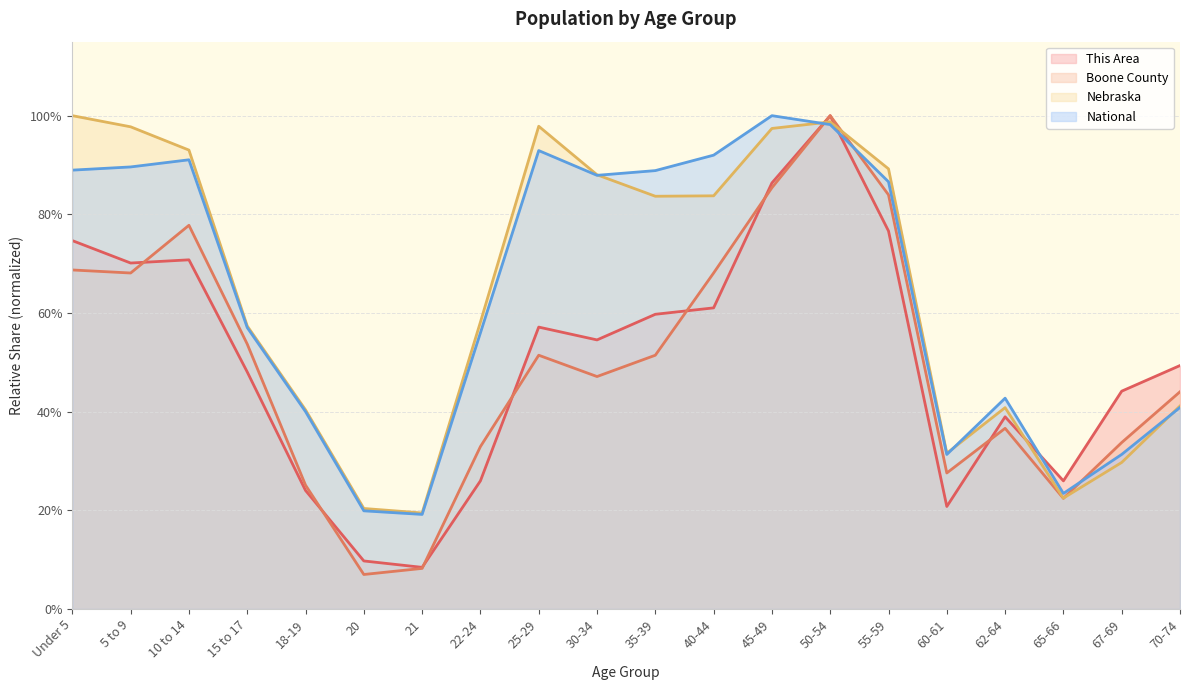

Reading left to right, transcribe all the data shown in this chart.

This Area: Under 5=0.7	5 to 9=0.7	10 to 14=0.7	15 to 17=0.5	18-19=0.2	20=0.1	21=0.1	22-24=0.3	25-29=0.6	30-34=0.5	35-39=0.6	40-44=0.6	45-49=0.9	50-54=1.0	55-59=0.8	60-61=0.2	62-64=0.4	65-66=0.3	67-69=0.4	70-74=0.5
Boone County: Under 5=0.7	5 to 9=0.7	10 to 14=0.8	15 to 17=0.5	18-19=0.3	20=0.1	21=0.1	22-24=0.3	25-29=0.5	30-34=0.5	35-39=0.5	40-44=0.7	45-49=0.9	50-54=1.0	55-59=0.8	60-61=0.3	62-64=0.4	65-66=0.2	67-69=0.3	70-74=0.4
Nebraska: Under 5=1.0	5 to 9=1.0	10 to 14=0.9	15 to 17=0.6	18-19=0.4	20=0.2	21=0.2	22-24=0.6	25-29=1.0	30-34=0.9	35-39=0.8	40-44=0.8	45-49=1.0	50-54=1.0	55-59=0.9	60-61=0.3	62-64=0.4	65-66=0.2	67-69=0.3	70-74=0.4
National: Under 5=0.9	5 to 9=0.9	10 to 14=0.9	15 to 17=0.6	18-19=0.4	20=0.2	21=0.2	22-24=0.6	25-29=0.9	30-34=0.9	35-39=0.9	40-44=0.9	45-49=1.0	50-54=1.0	55-59=0.9	60-61=0.3	62-64=0.4	65-66=0.2	67-69=0.3	70-74=0.4